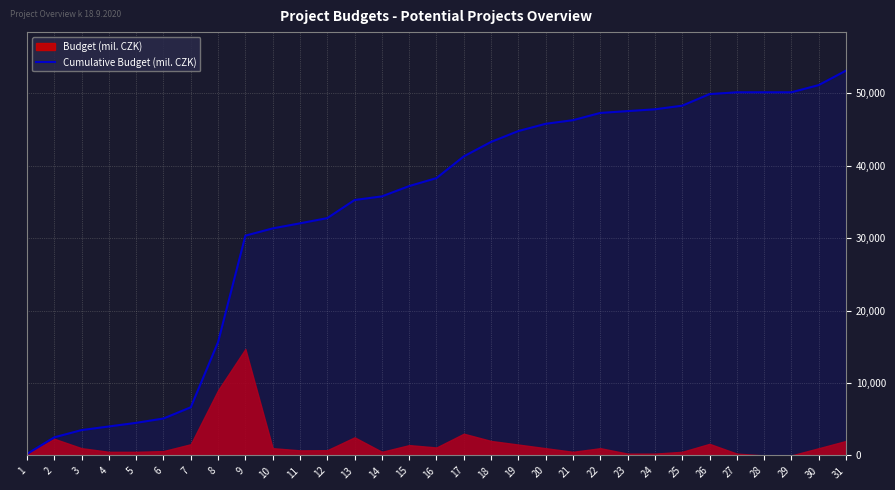

The value at 31 is 53144. True or false?

True